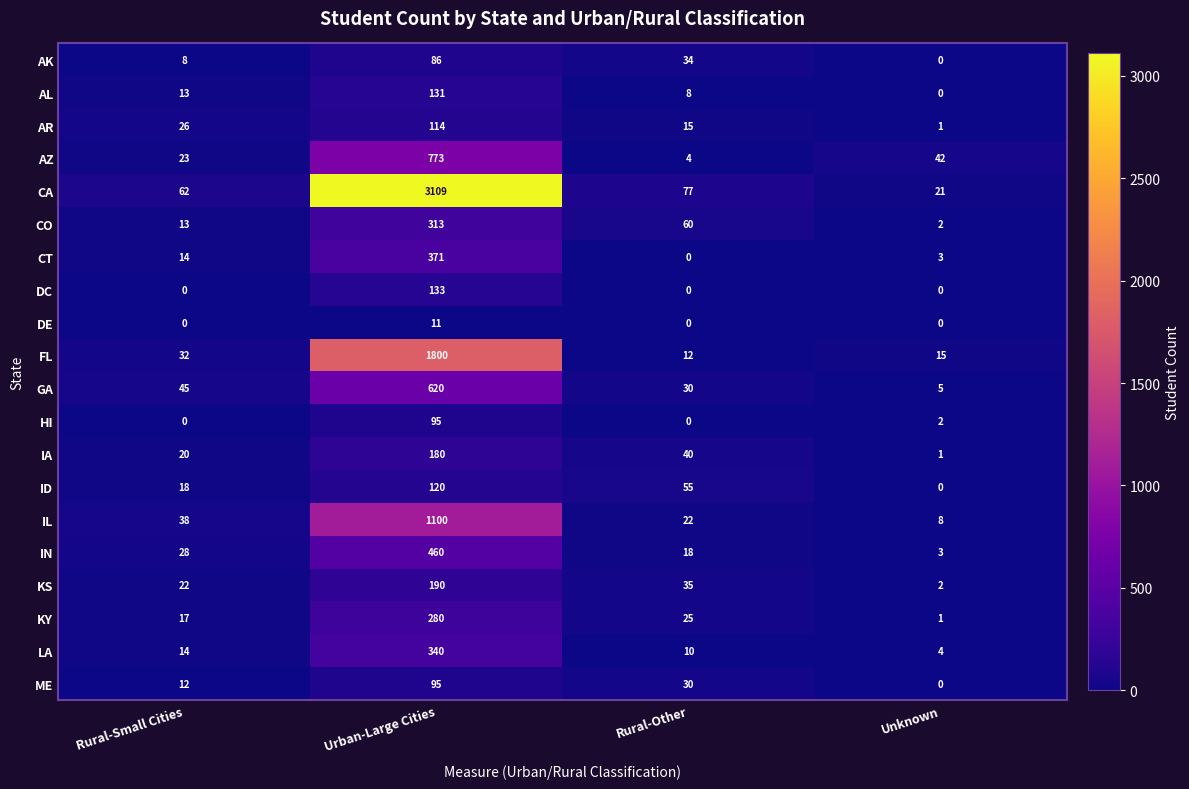

True or false: DE has a value of 16 at Urban-Large Cities.

False